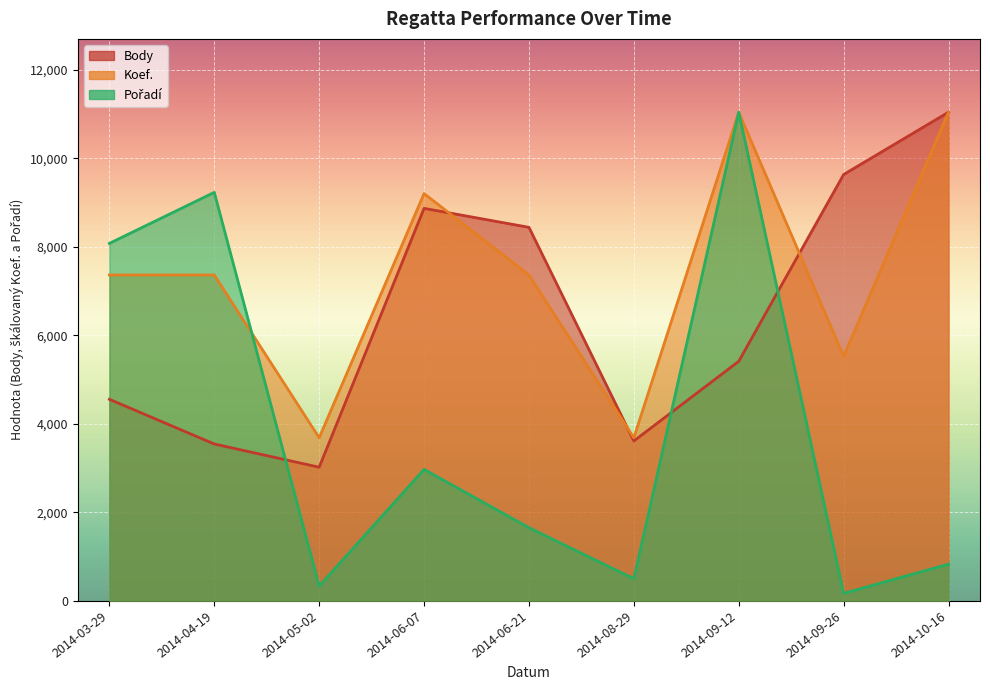

List the series in order of their peak value, lowest first.

Body, Koef., Pořadí